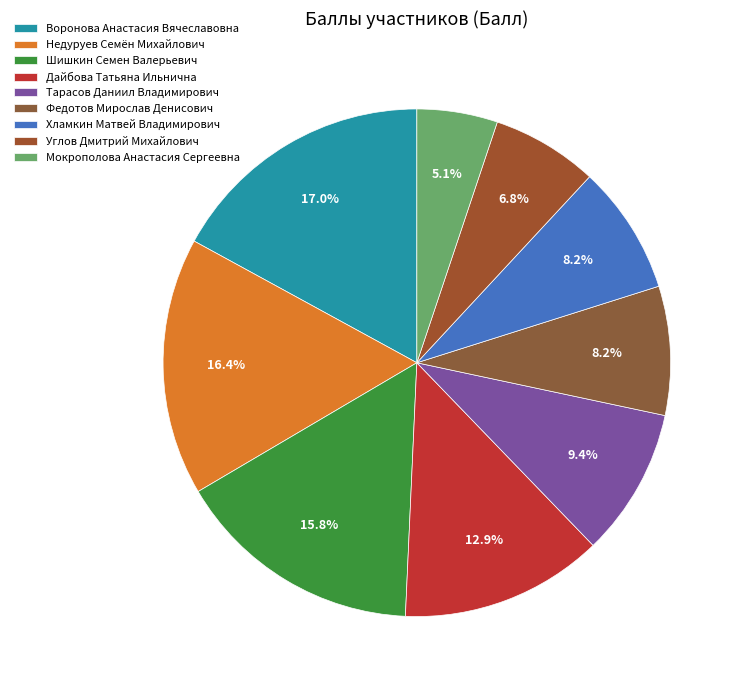

Count the number of slices in the pie.

9